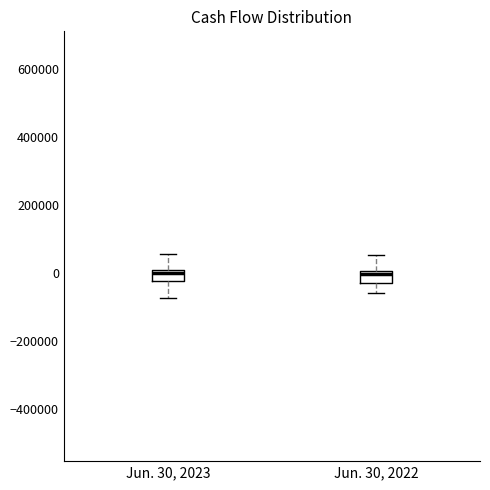

Reading left to right, transcribe this box plot: for each box, give where its median line is, the range the box spans, and where its two whiskers end, as read against the y-axis. The values are not printed on the chart, so give them approximately, as read against the axis.

Jun. 30, 2023: median 0 (just below the box's upper edge), box -20000 to 0, whiskers -80000 to 60000
Jun. 30, 2022: median 0 (just below the box's upper edge), box -20000 to 0, whiskers -60000 to 60000